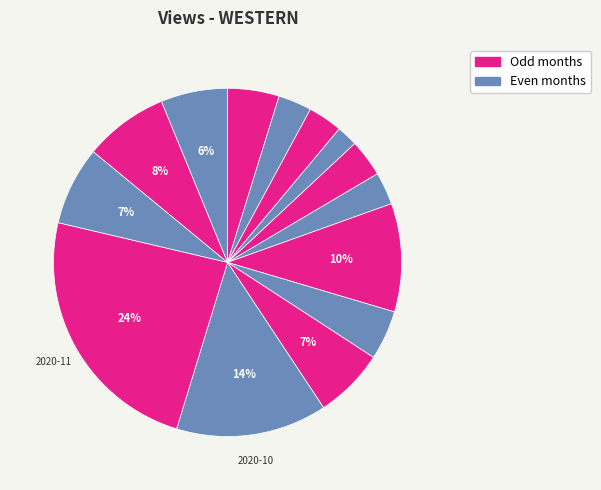

Count the number of slices in the pie.

14